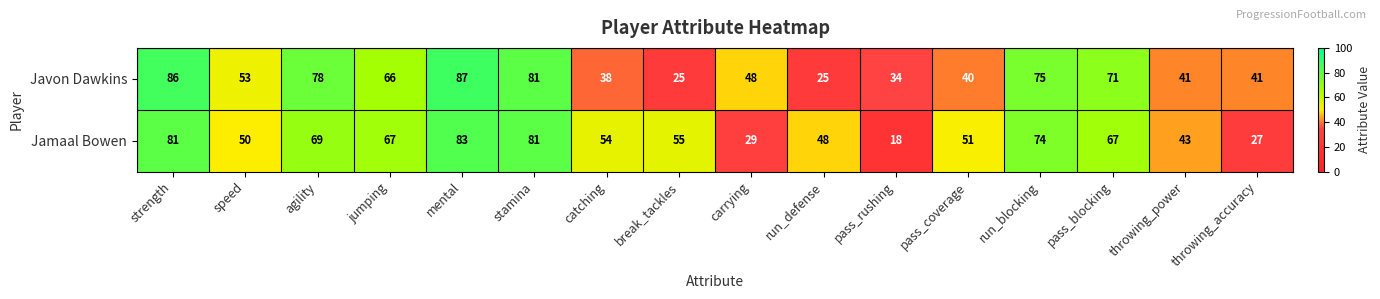

Is the value of Jamaal Bowen at throwing_power greater than the value of Javon Dawkins at throwing_accuracy?

Yes